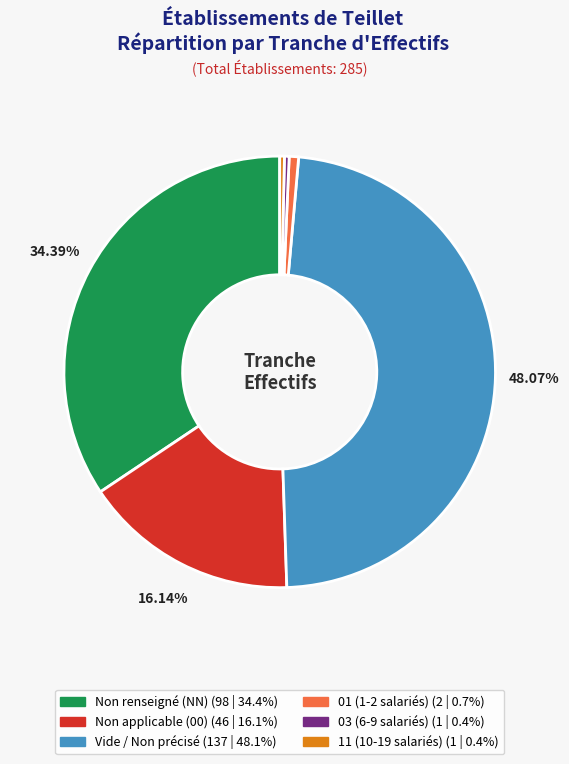

Is there any slice that represents more than half of the pie?

No